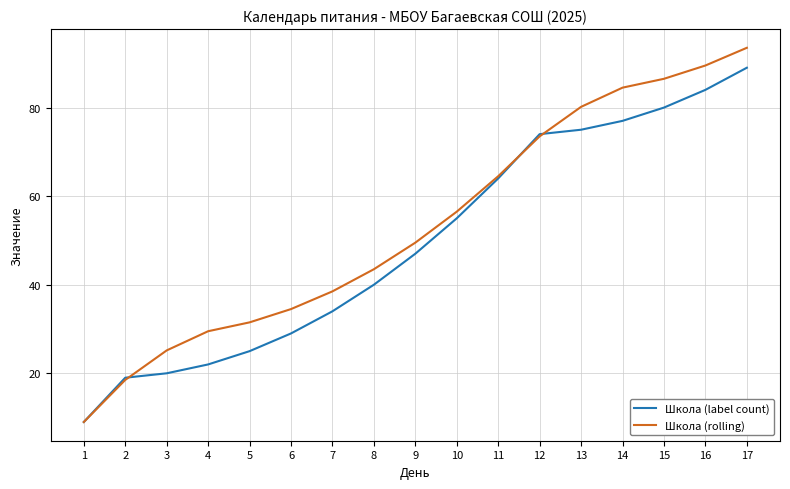

At which category does the chart reach its peak across all series?

17